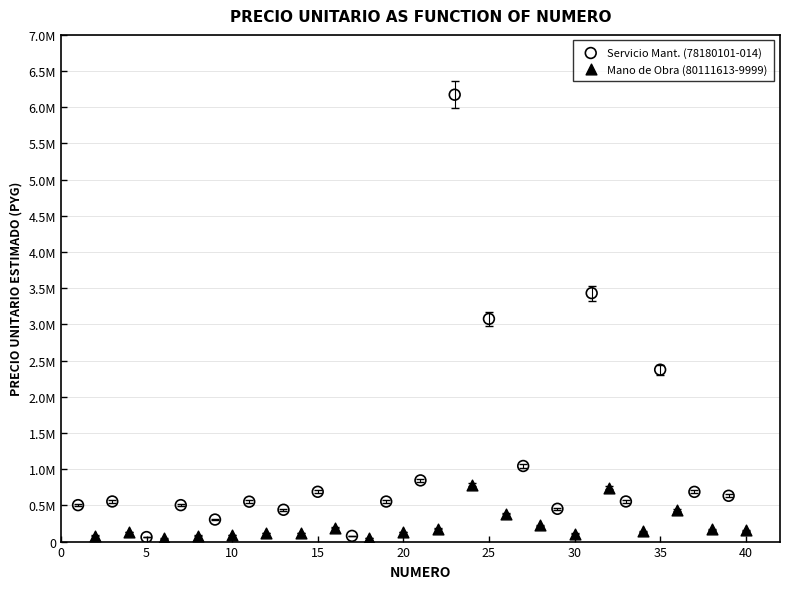

What are all the series names shown in the legend?

Servicio Mant. (78180101-014), Mano de Obra (80111613-9999)